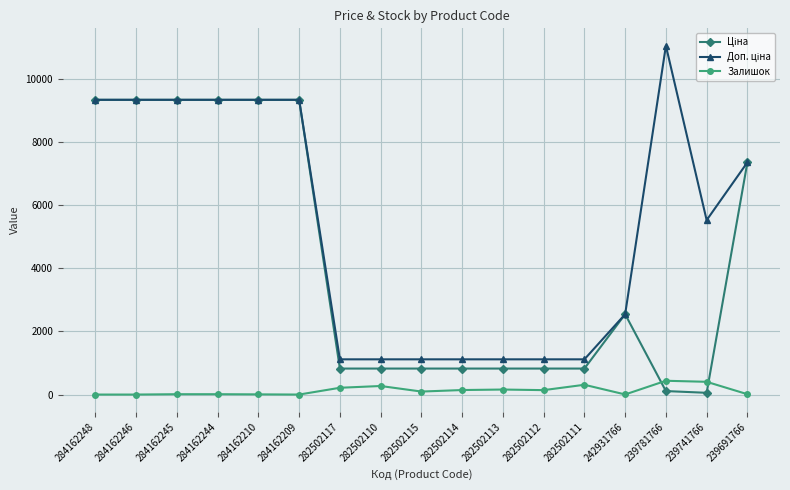

What is the spread (max minus min) of values at 284162209?

9342.0